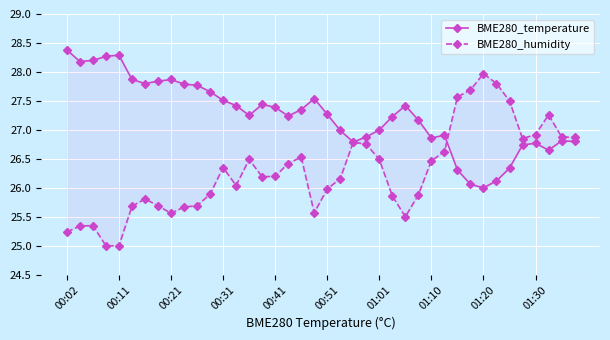

How many intersections are there between BME280_temperature and BME280_humidity?

1